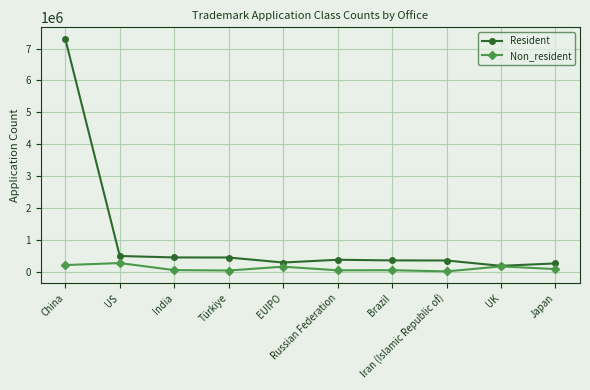

List the series in order of their peak value, lowest first.

Non_resident, Resident